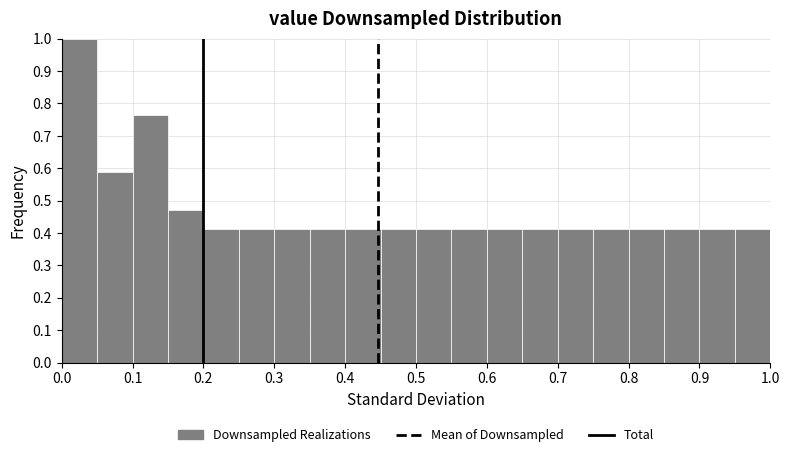

Reading left to right, list every bar in this chart as the range it spans on the x-axis followed by its height. The values are not printed on the chart, so give them approximately, as read against the axis.

0.00 to 0.05: 1.00
0.05 to 0.10: 0.59
0.10 to 0.15: 0.76
0.15 to 0.20: 0.47
0.20 to 0.25: 0.41
0.25 to 0.30: 0.41
0.30 to 0.35: 0.41
0.35 to 0.40: 0.41
0.40 to 0.45: 0.41
0.45 to 0.50: 0.41
0.50 to 0.55: 0.41
0.55 to 0.60: 0.41
0.60 to 0.65: 0.41
0.65 to 0.70: 0.41
0.70 to 0.75: 0.41
0.75 to 0.80: 0.41
0.80 to 0.85: 0.41
0.85 to 0.90: 0.41
0.90 to 0.95: 0.41
0.95 to 1.00: 0.41